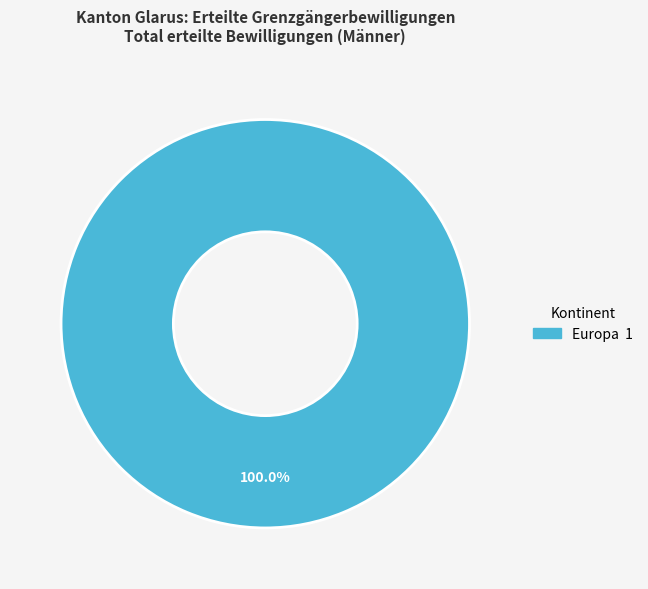

Is there any slice that represents more than half of the pie?

Yes